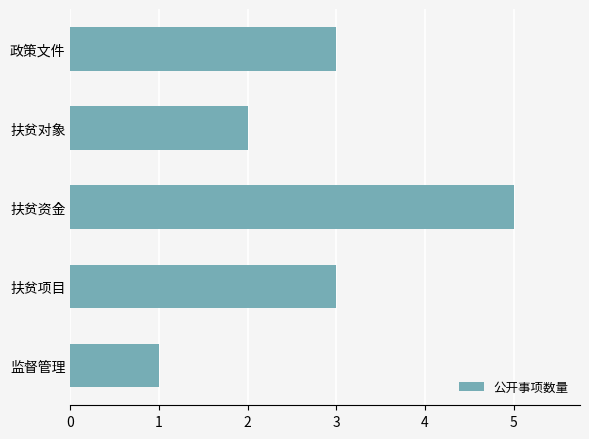

How many series are shown in this chart?

1